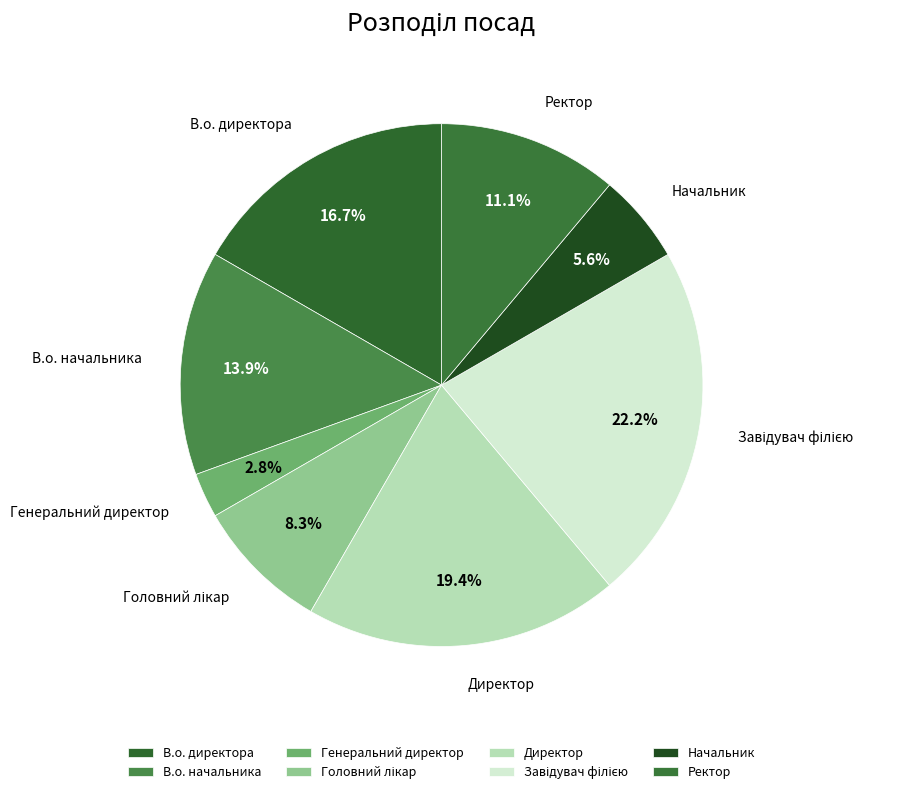

Between В.о. начальника and Генеральний директор, which is larger?

В.о. начальника